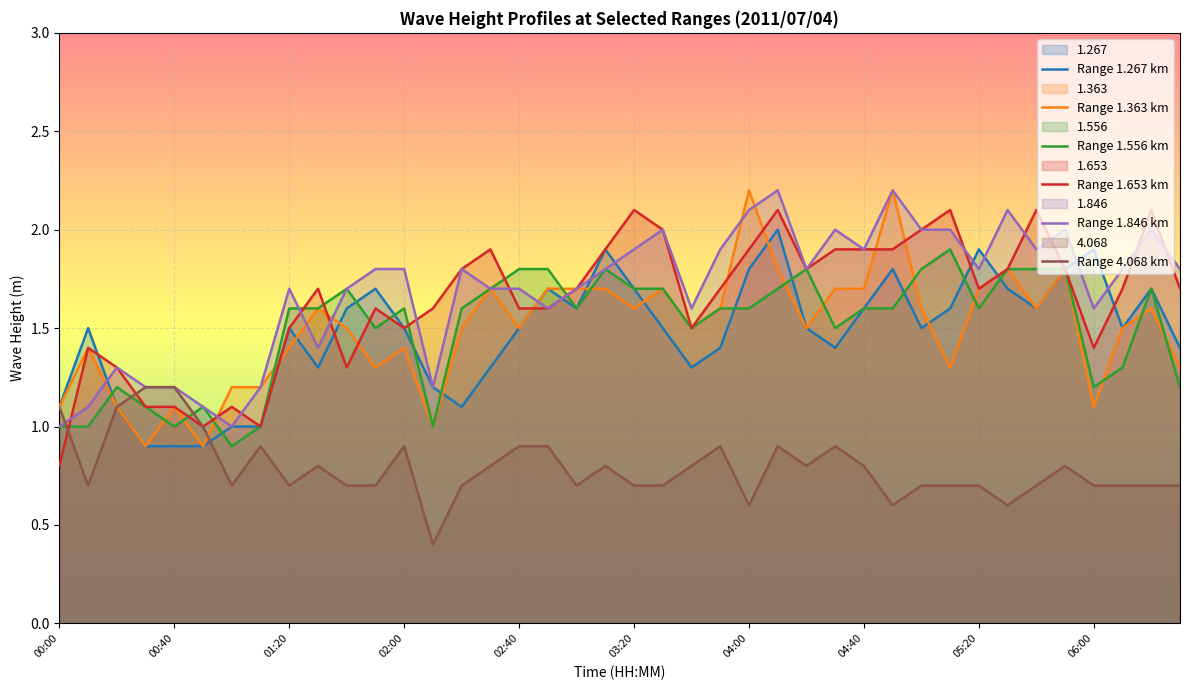

What are all the series names shown in the legend?

Range 1.267 km, Range 1.363 km, Range 1.556 km, Range 1.653 km, Range 1.846 km, Range 4.068 km